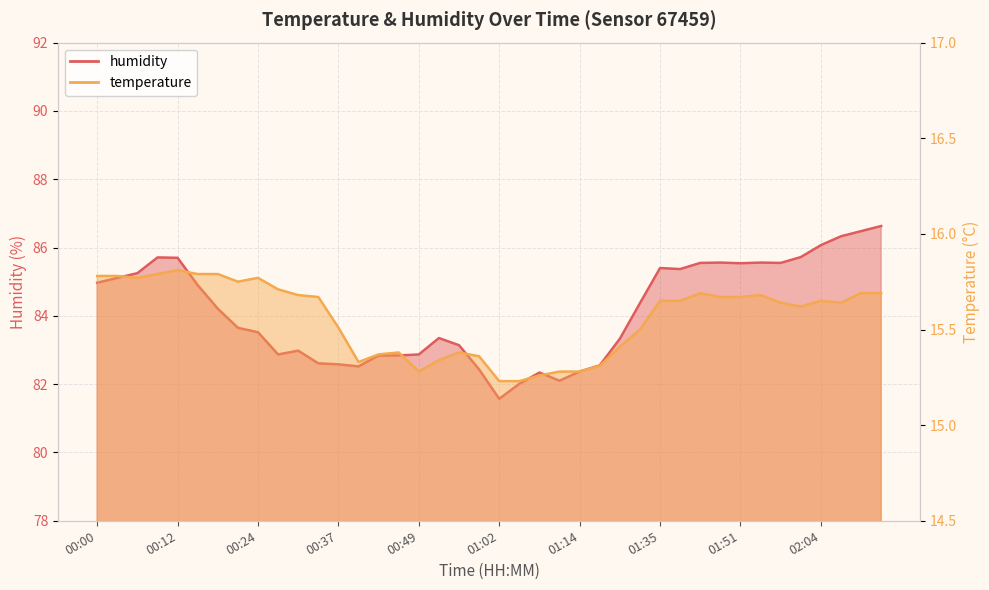

True or false: humidity and temperature cross at least once.

False